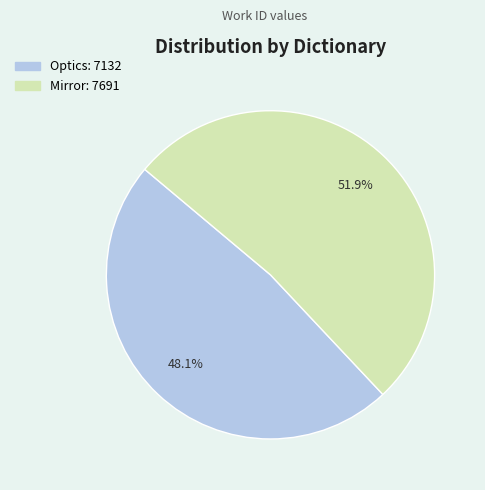

What percentage is the Optics slice, to the nearest percent?

48%